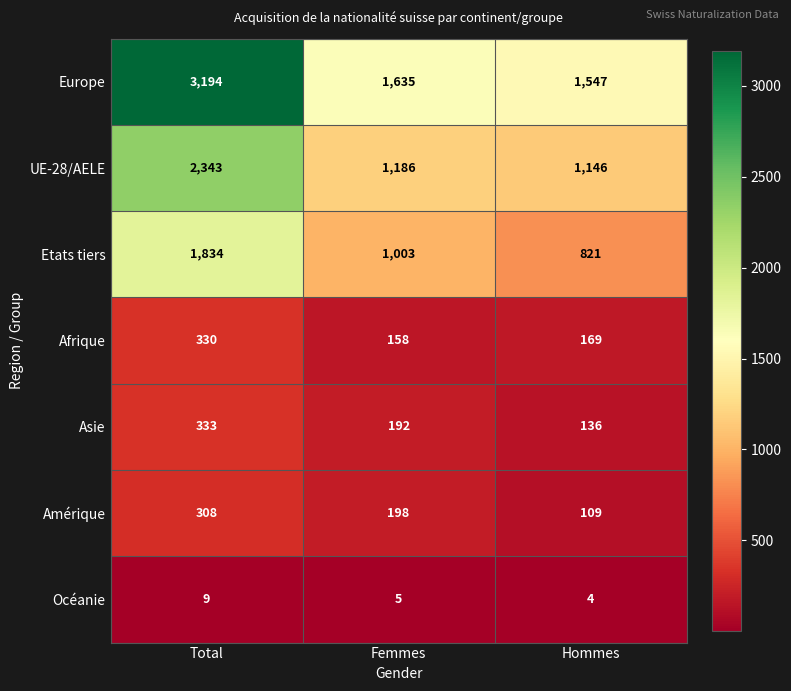

Where does the UE-28/AELE series first go above 1186?

Total